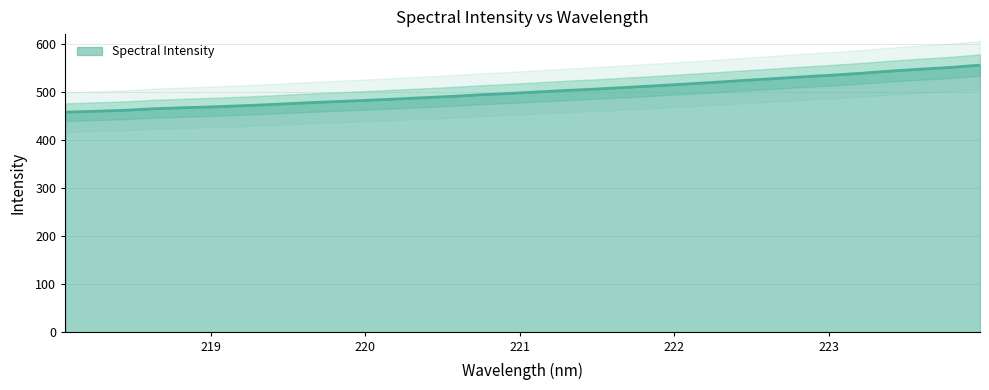

What is the approximate value at 218.0596?

457.7